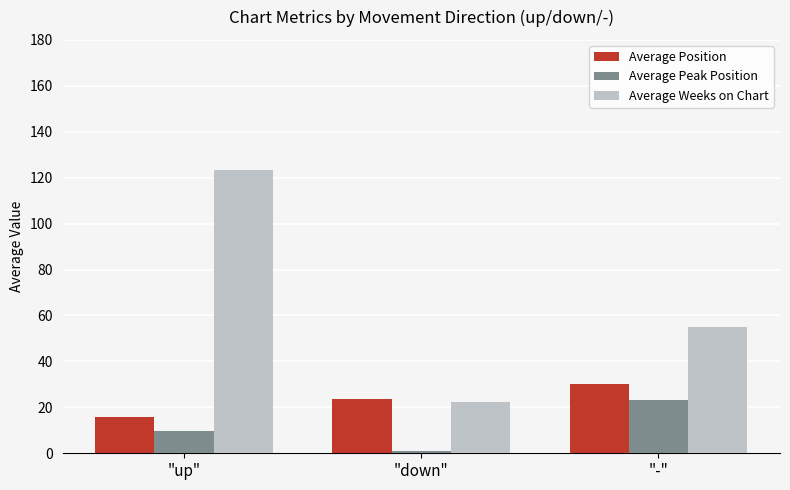

How many categories are shown in the chart?

3